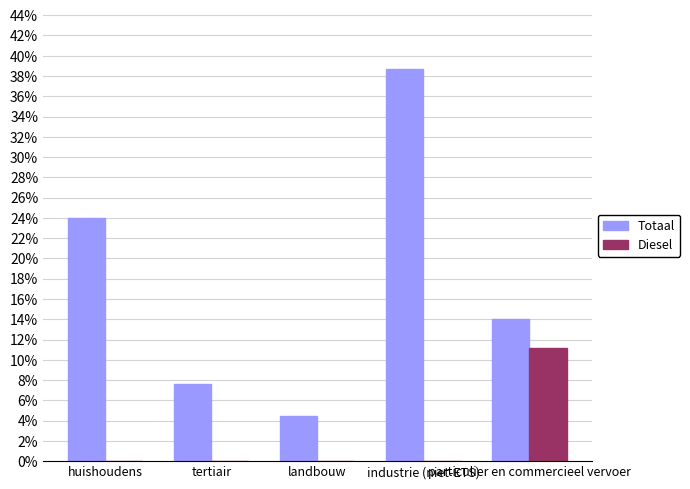

At which category does the chart reach its peak across all series?

industrie (niet-ETS)